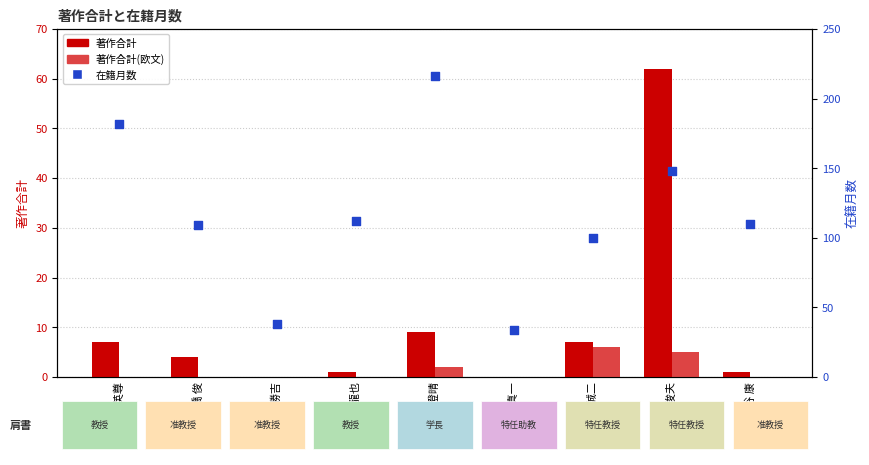

What is the total value across all series at 林 真一?

34